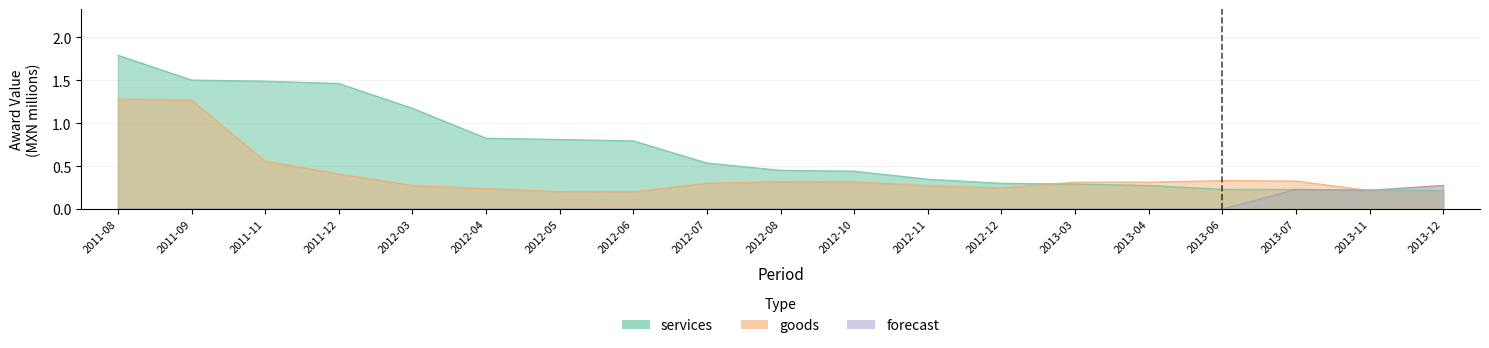

True or false: forecast and services intersect in this chart.

False